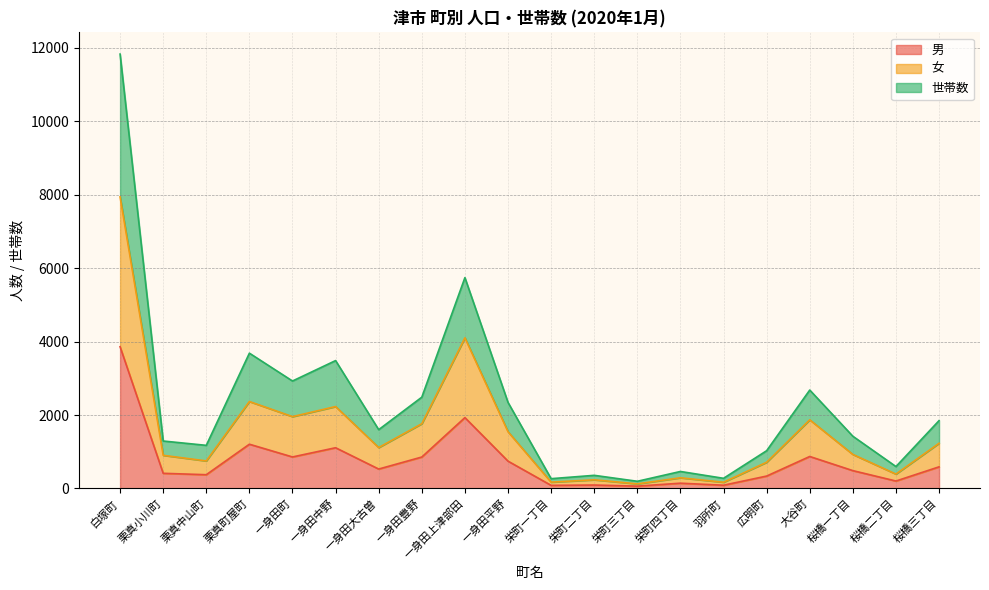

Reading left to right, list all the values displayed in this chart.

男: 白塚町=3858	栗真小川町=413	栗真中山町=375	栗真町屋町=1205	一身田町=858	一身田中野=1109	一身田大古曽=529	一身田豊野=856	一身田上津部田=1929	一身田平野=744	栄町一丁目=85	栄町二丁目=94	栄町三丁目=64	栄町四丁目=144	羽所町=89	広明町=338	大谷町=871	桜橋一丁目=486	桜橋二丁目=203	桜橋三丁目=589
女: 白塚町=7937	栗真小川町=903	栗真中山町=750	栗真町屋町=2367	一身田町=1956	一身田中野=2230	一身田大古曽=1114	一身田豊野=1763	一身田上津部田=4100	一身田平野=1545	栄町一丁目=173	栄町二丁目=236	栄町三丁目=126	栄町四丁目=291	羽所町=170	広明町=714	大谷町=1869	桜橋一丁目=927	桜橋二丁目=392	桜橋三丁目=1231
世帯数: 白塚町=11823	栗真小川町=1292	栗真中山町=1174	栗真町屋町=3683	一身田町=2925	一身田中野=3481	一身田大古曽=1601	一身田豊野=2485	一身田上津部田=5739	一身田平野=2343	栄町一丁目=267	栄町二丁目=358	栄町三丁目=196	栄町四丁目=463	羽所町=277	広明町=1028	大谷町=2679	桜橋一丁目=1422	桜橋二丁目=597	桜橋三丁目=1847